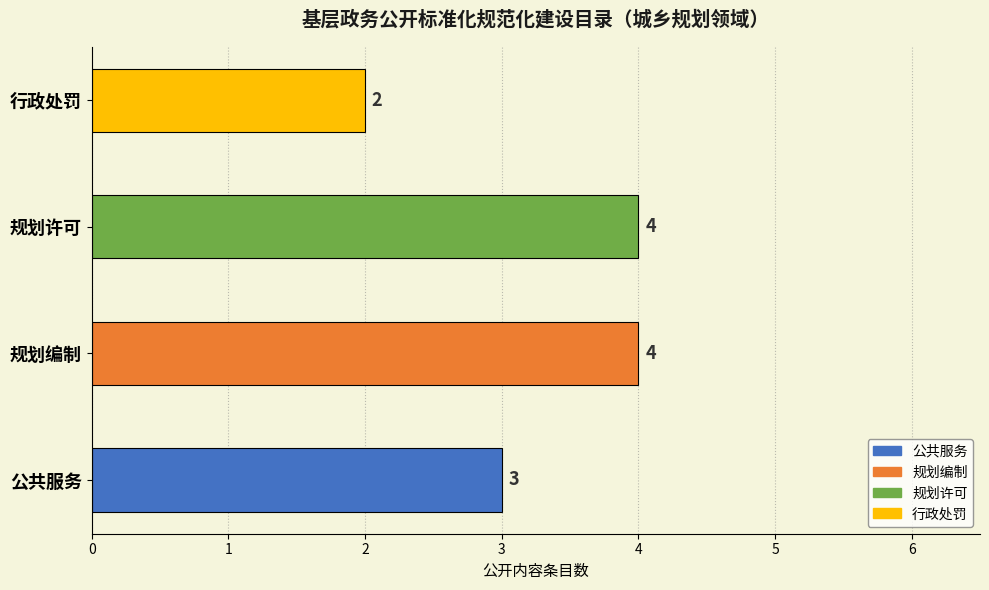

What is the label of the 3rd bar from the left?

规划许可